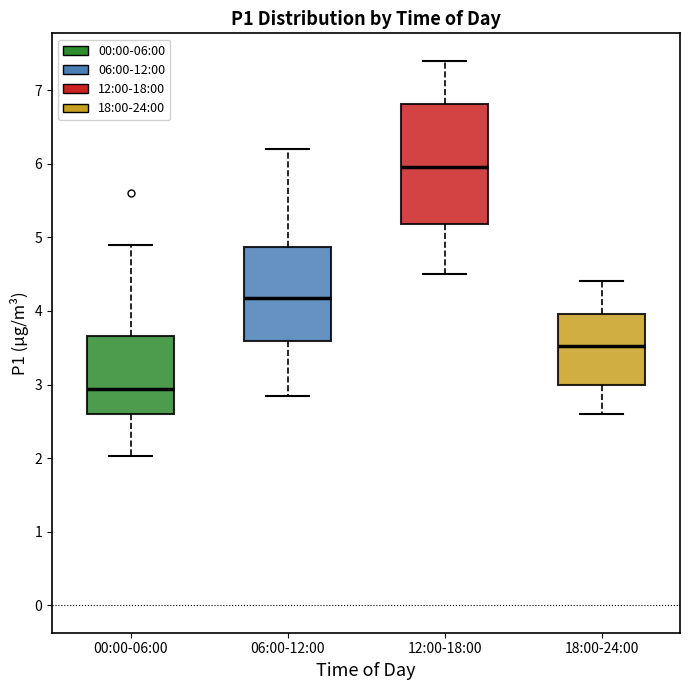

Which box's median line is the lowest?

00:00-06:00